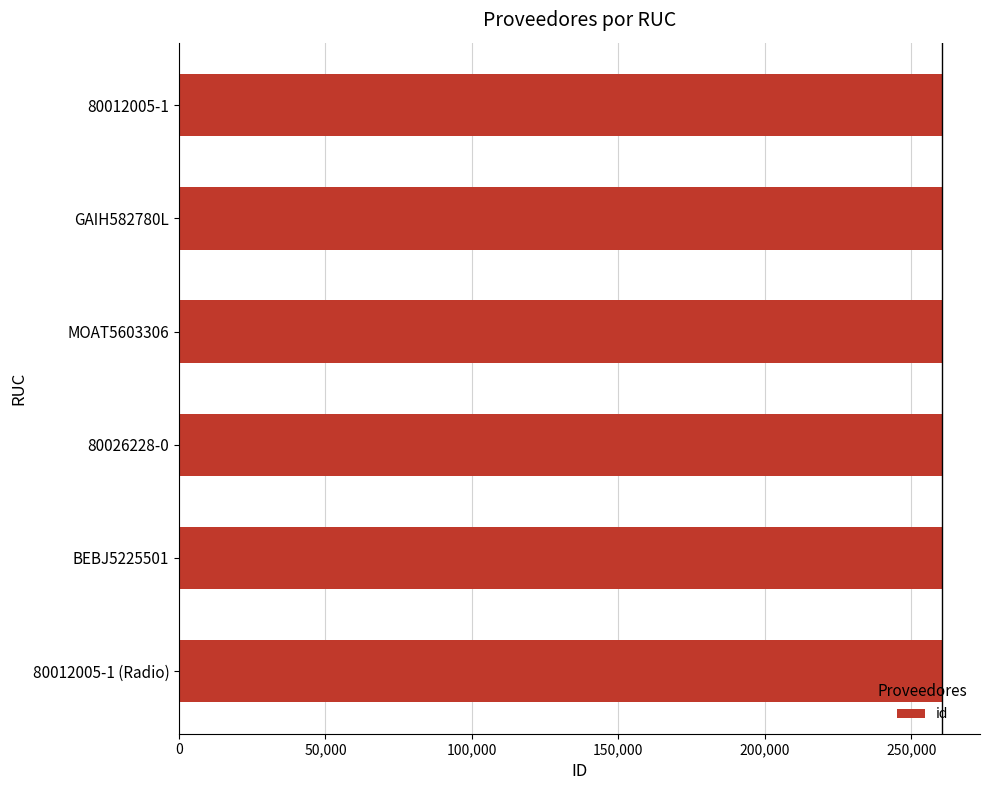

Count the values in the range 260426 to 260429.

4